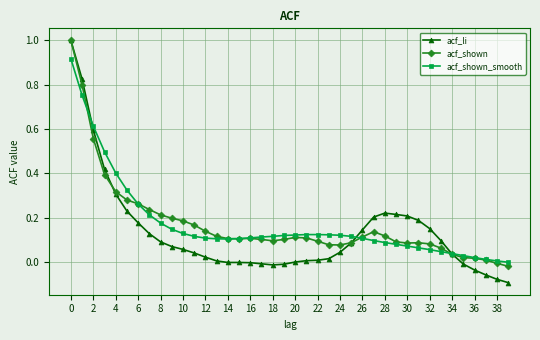

What is the maximum value for acf_shown?

1.0